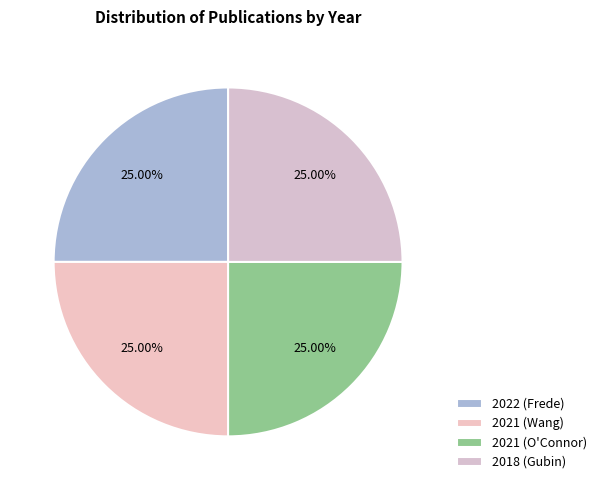

How many slices are in this pie chart?

4